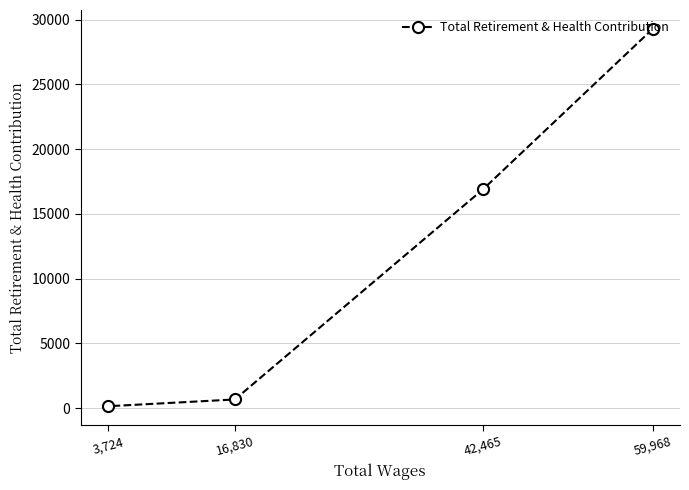

Rank the categories by value from lowest to highest.

3,724, 16,830, 42,465, 59,968